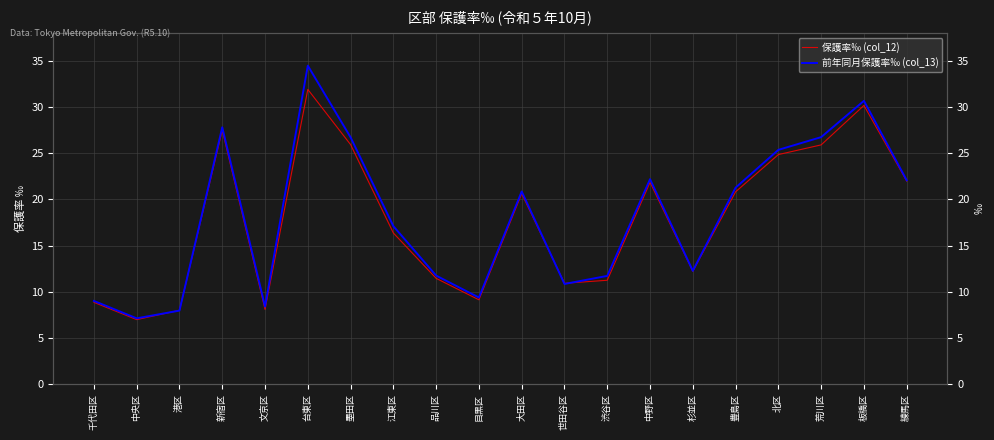

What is the maximum value shown in the chart?

34.5